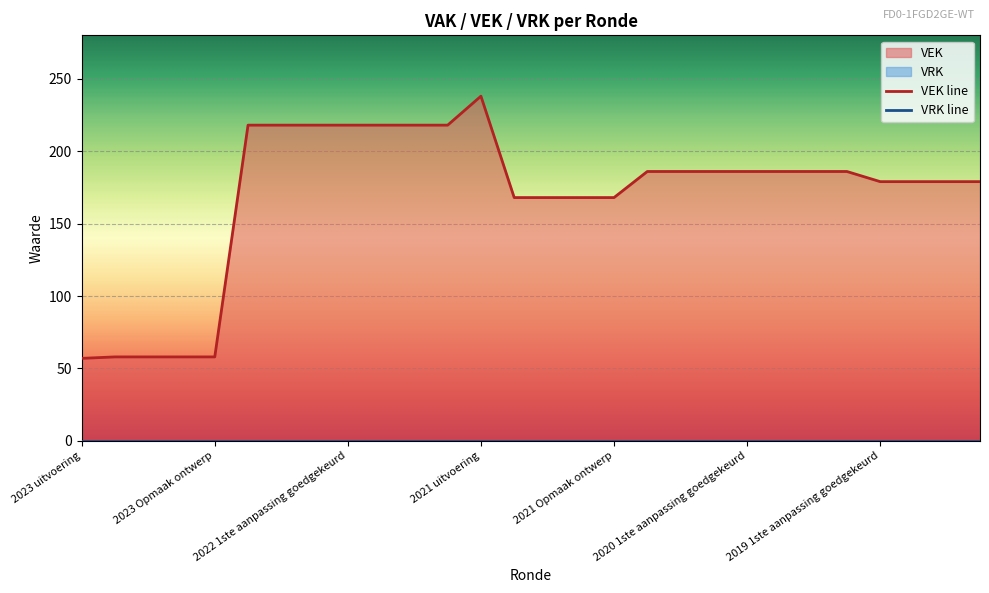

True or false: VEK line and VRK line cross at least once.

False